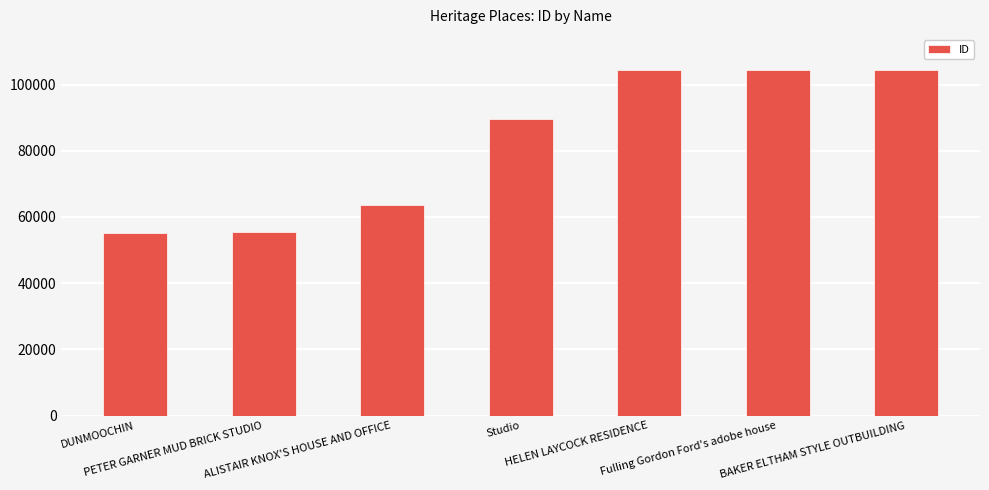

What is the greatest value displayed?

104510